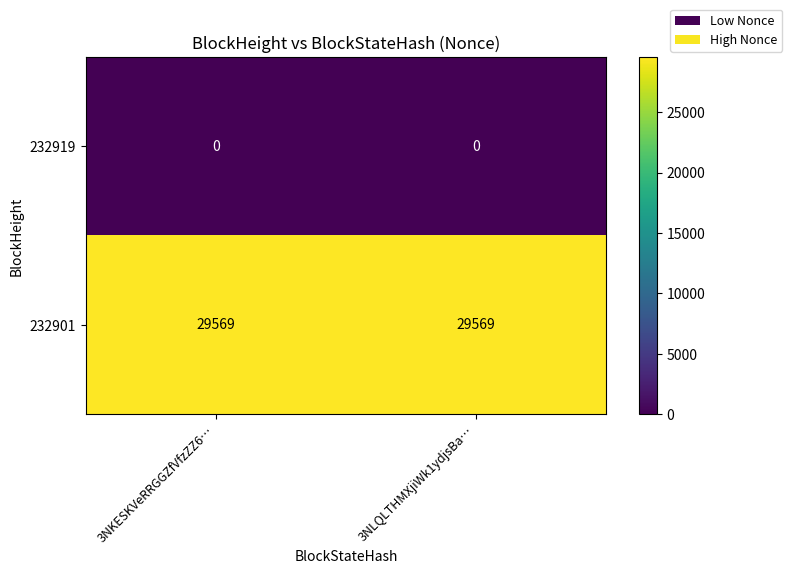

What is the difference between the highest and lowest values at 3NLQLTHMXjiWk1ydjsBa…?

29569